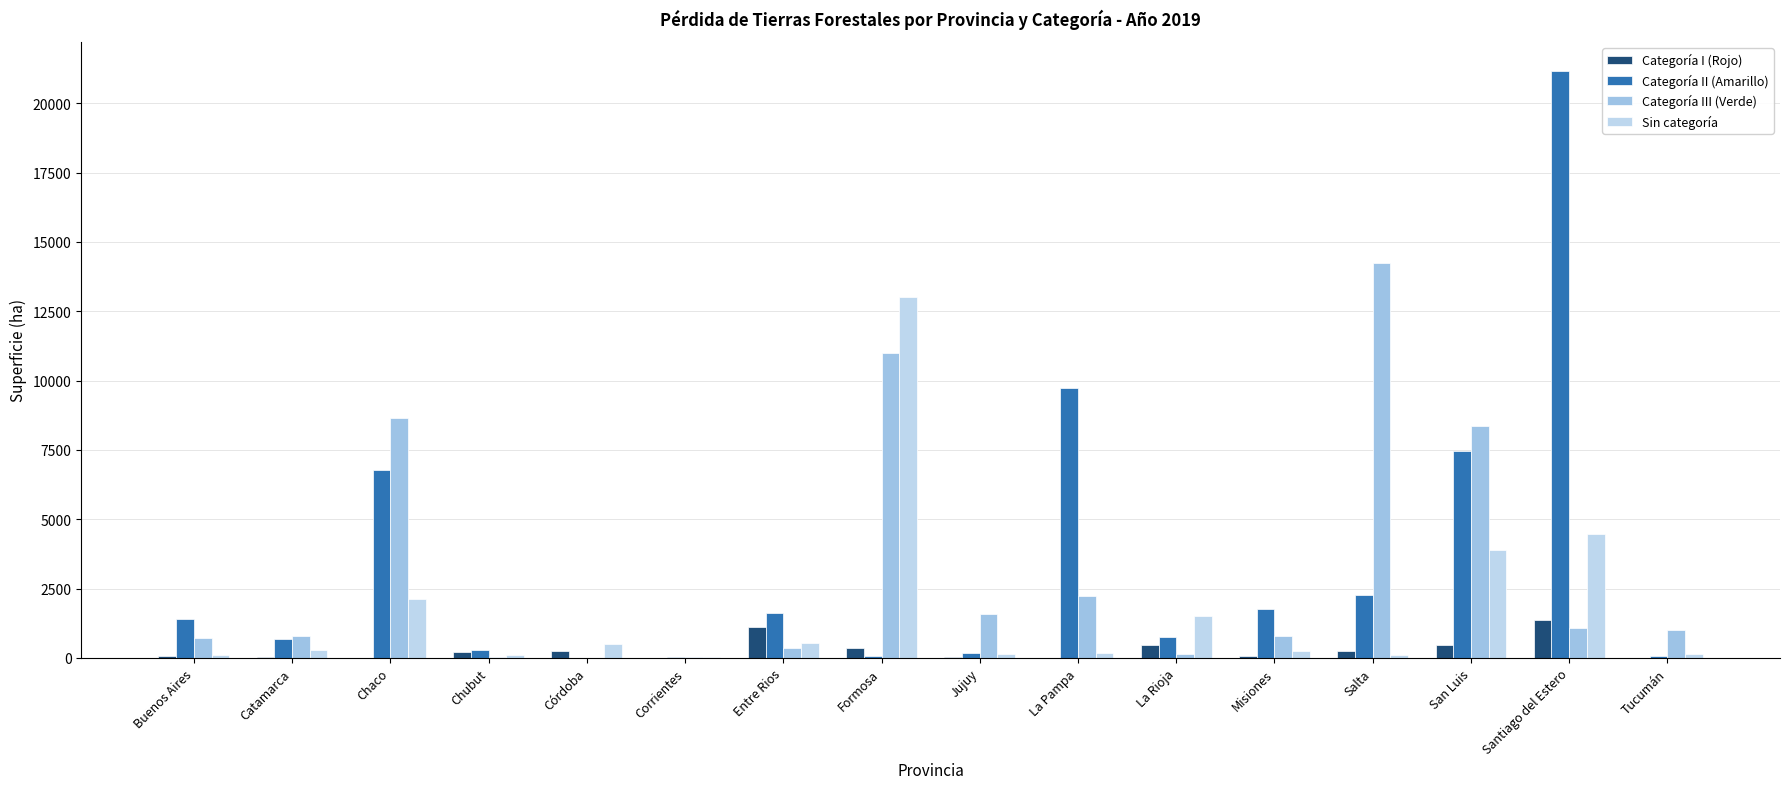

At which category does the chart reach its peak across all series?

Santiago del Estero